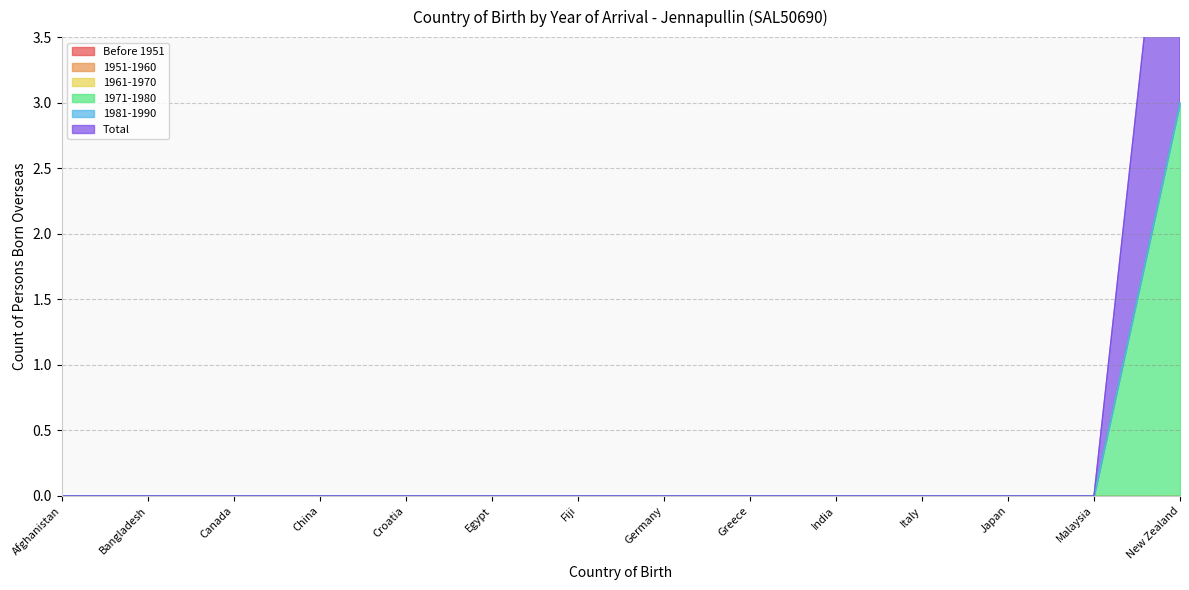

The Total series shows 0 at China. True or false?

True